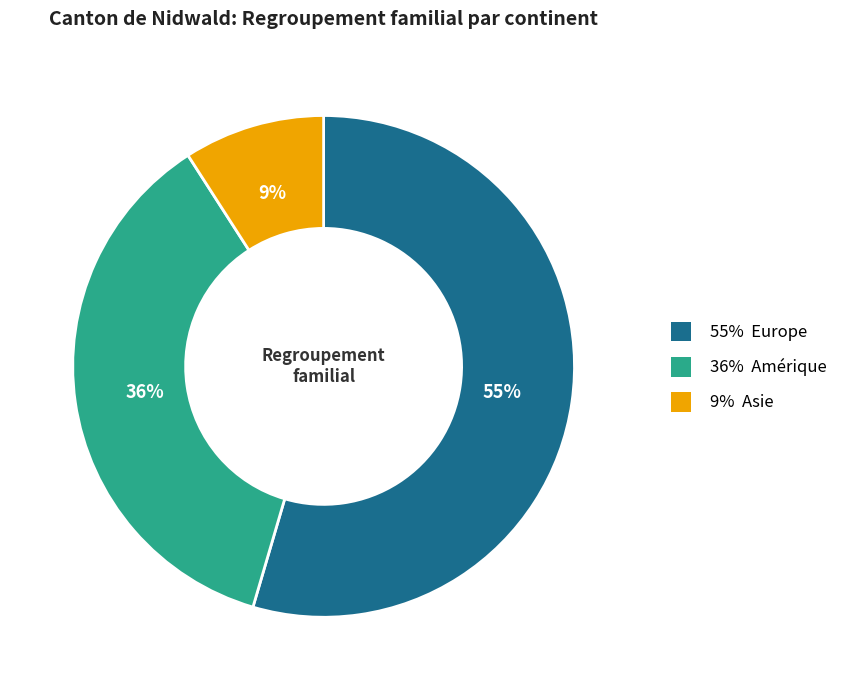

Is there any slice that represents more than half of the pie?

Yes